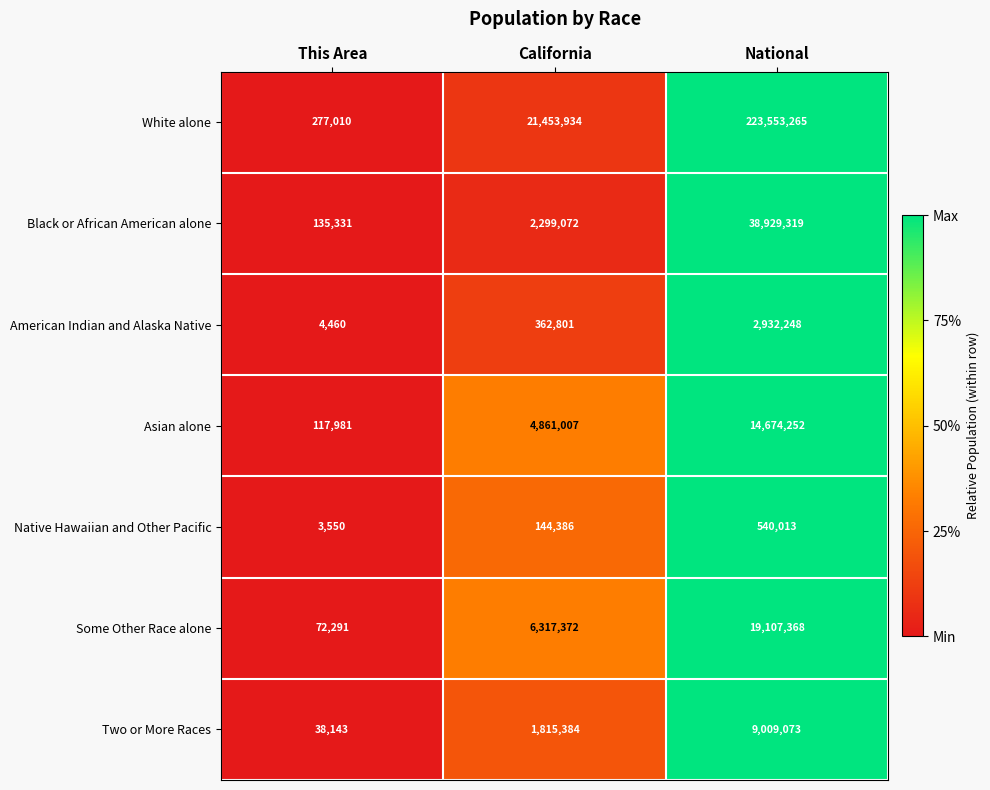

Reading left to right, extract all data points from this chart.

White alone: This Area=277010	California=21453934	National=223553265
Black or African American alone: This Area=135331	California=2299072	National=38929319
American Indian and Alaska Native: This Area=4460	California=362801	National=2932248
Asian alone: This Area=117981	California=4861007	National=14674252
Native Hawaiian and Other Pacific: This Area=3550	California=144386	National=540013
Some Other Race alone: This Area=72291	California=6317372	National=19107368
Two or More Races: This Area=38143	California=1815384	National=9009073